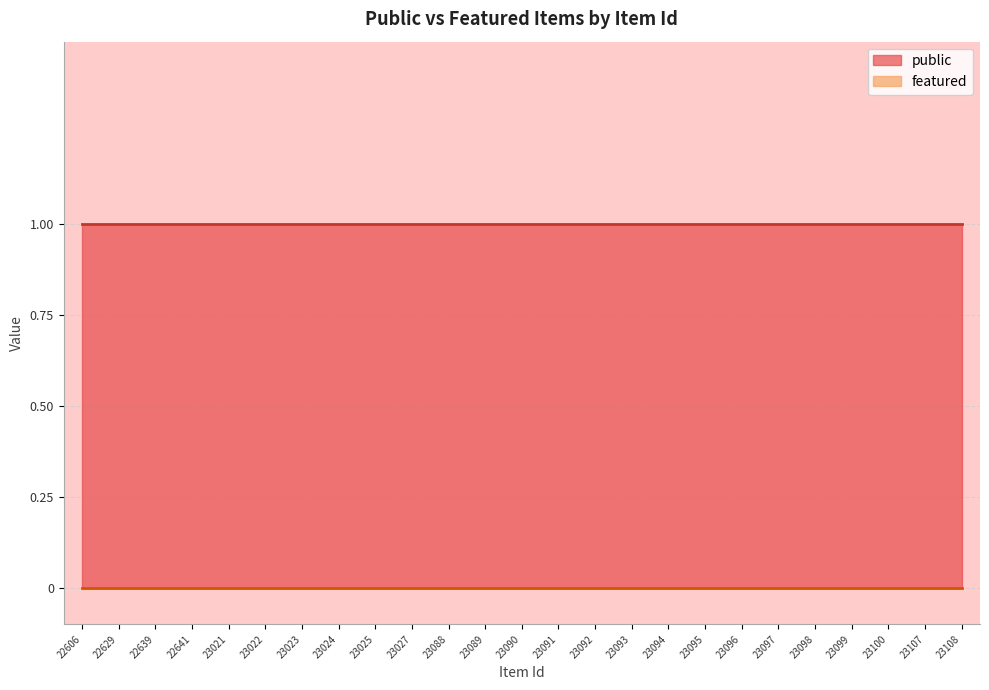

Which series has the largest total across all categories?

public